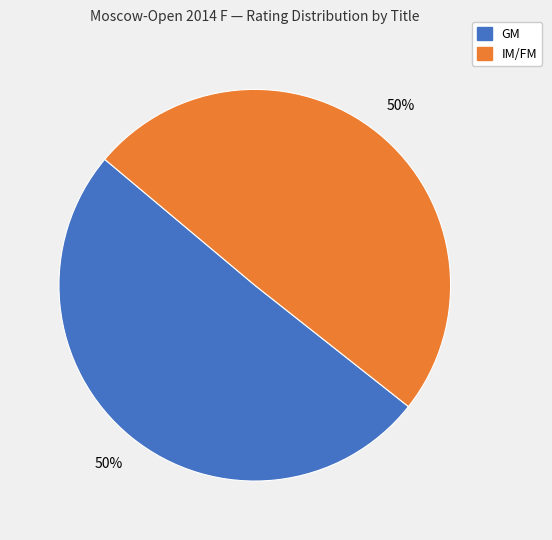

To the nearest percent, what is the average slice percentage?

50%